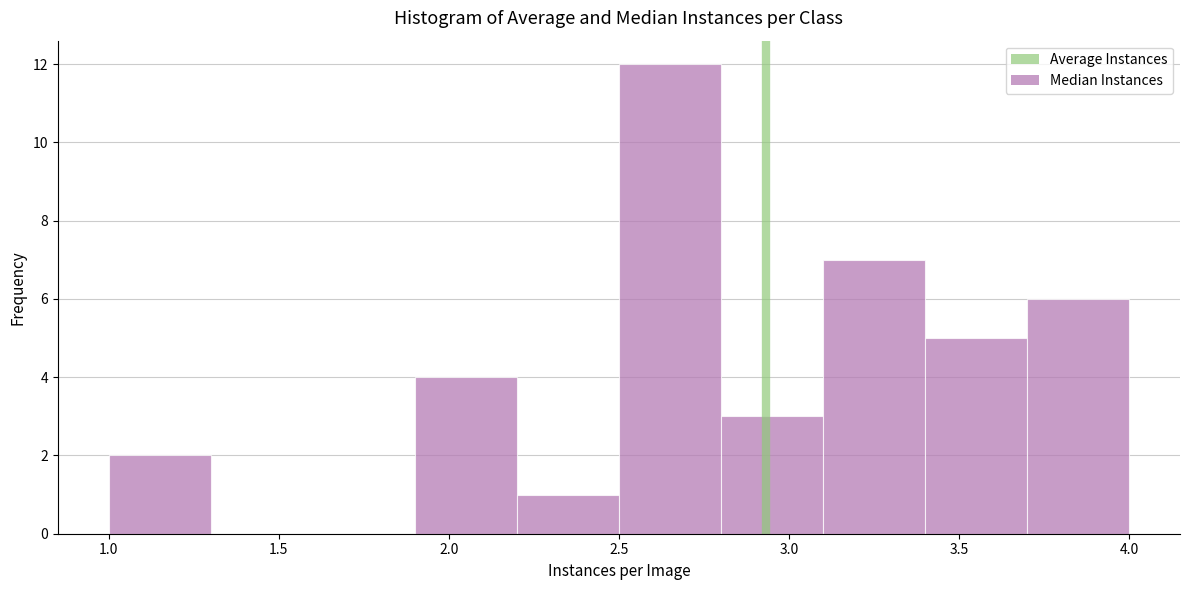

Over which range of the x-axis is the bar tallest?

2.5 to 2.8